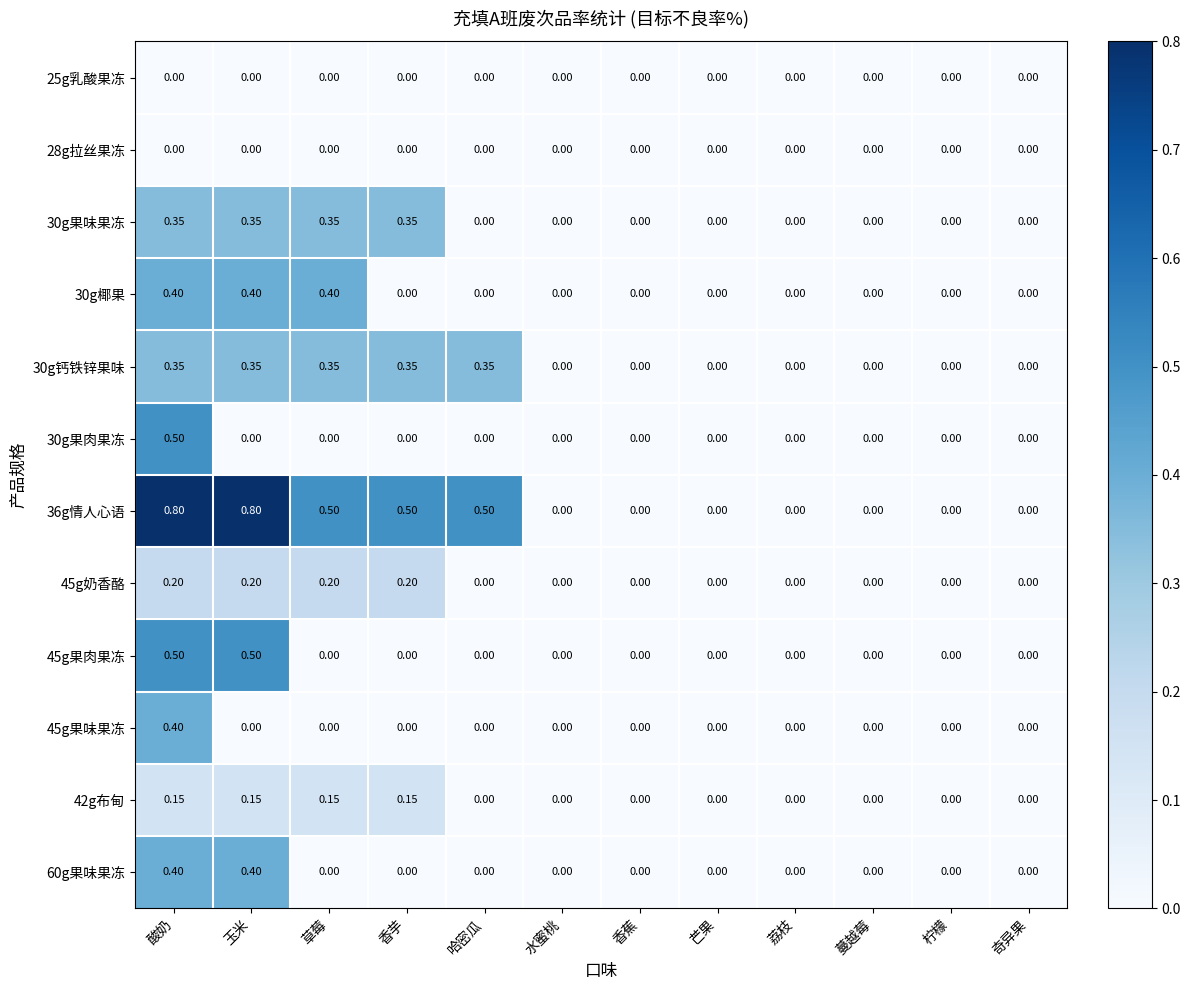

Is the value of 30g椰果 at 蔓越莓 greater than the value of 30g钙铁锌果味 at 香芋?

No